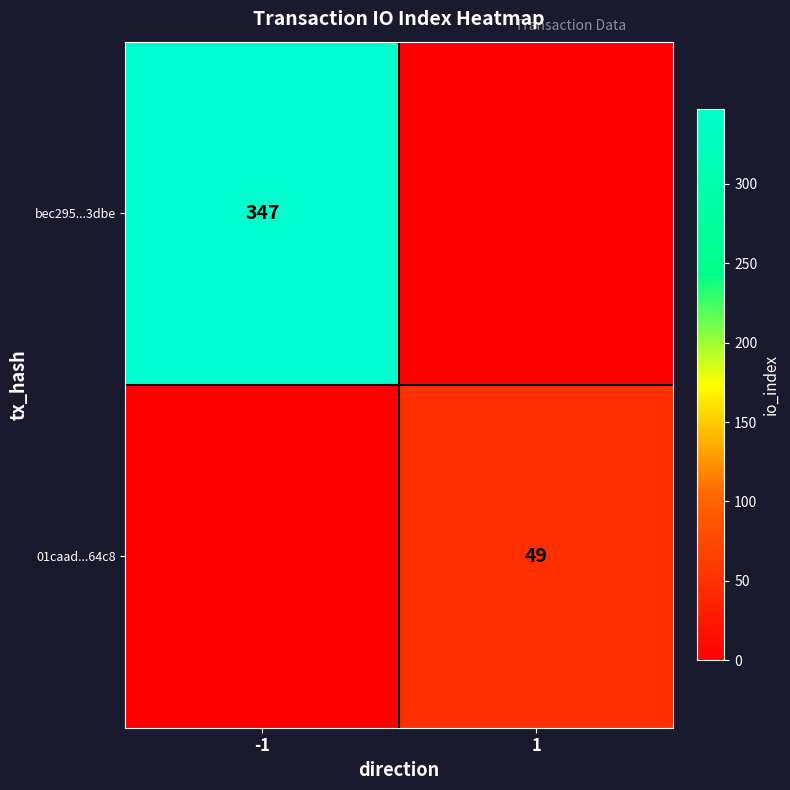

Is it true that bec295...3dbe equals 347 at -1?

True